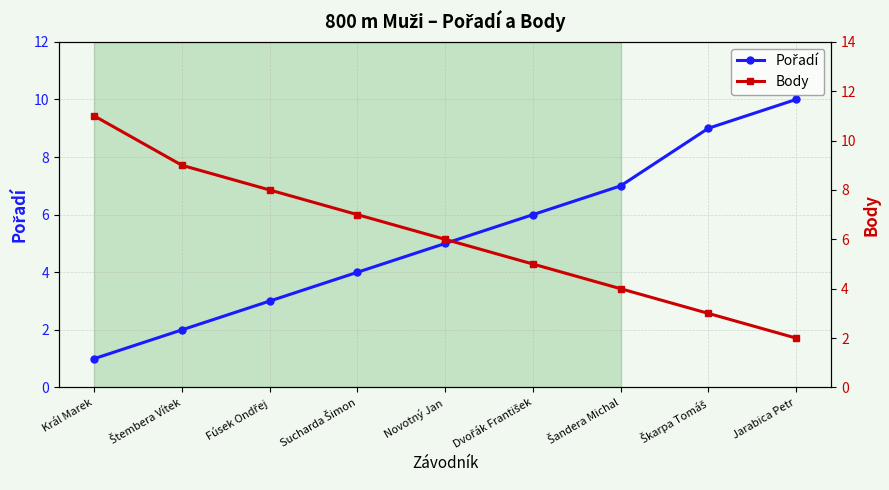

Reading left to right, what are all the values shown in this chart?

Pořadí: Král Marek=1	Štembera Vítek=2	Fúsek Ondřej=3	Sucharda Šimon=4	Novotný Jan=5	Dvořák František=6	Šandera Michal=7	Škarpa Tomáš=9	Jarabica Petr=10
Body: Král Marek=11	Štembera Vítek=9	Fúsek Ondřej=8	Sucharda Šimon=7	Novotný Jan=6	Dvořák František=5	Šandera Michal=4	Škarpa Tomáš=3	Jarabica Petr=2